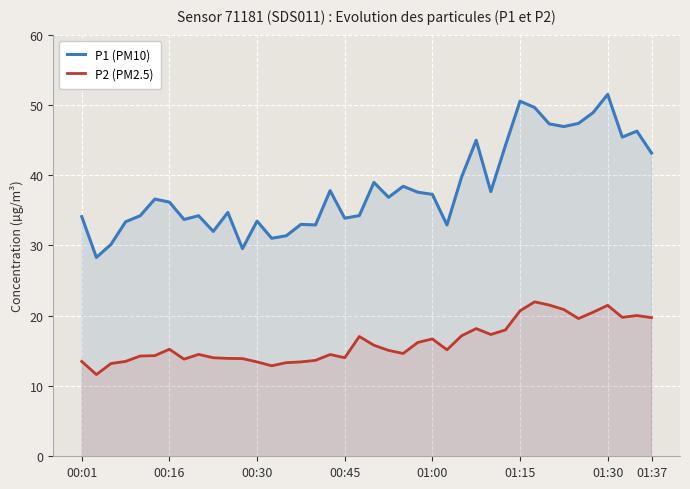

True or false: P2 (PM2.5) and P1 (PM10) cross at least once.

False